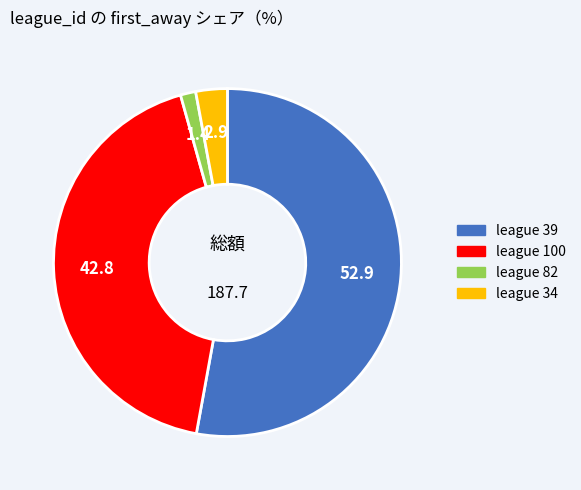

Is there any slice that represents more than half of the pie?

Yes